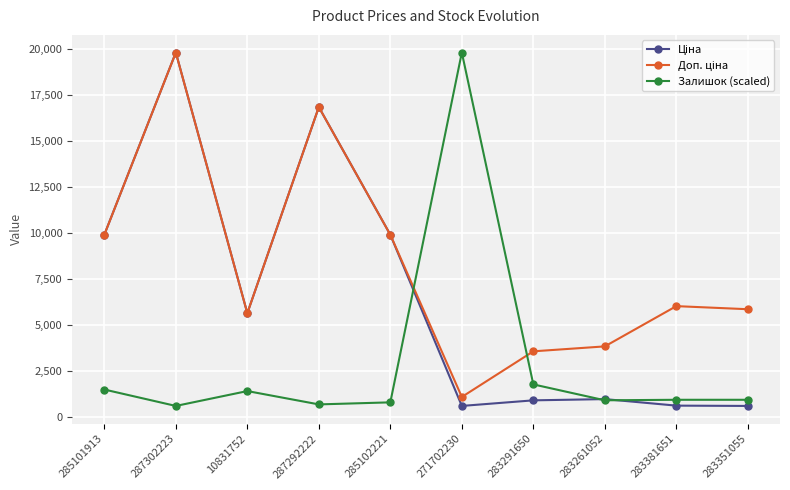

What is the total value across all series at 271702230?

21491.5